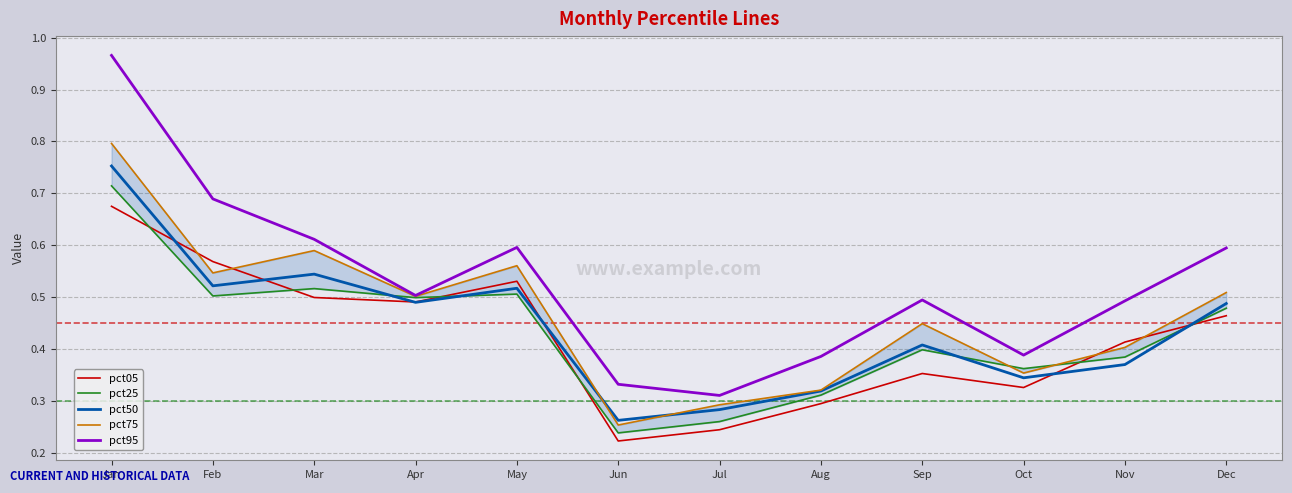

Between Jan and Jul, which series saw the biggest shift?

pct95